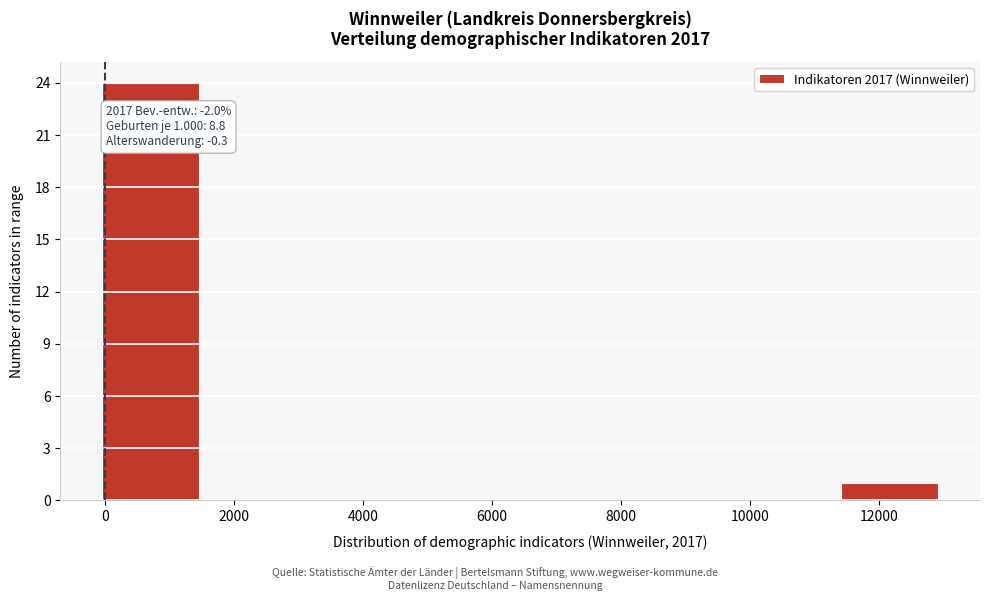

Over which range of the x-axis is the bar tallest?

0 to 1600